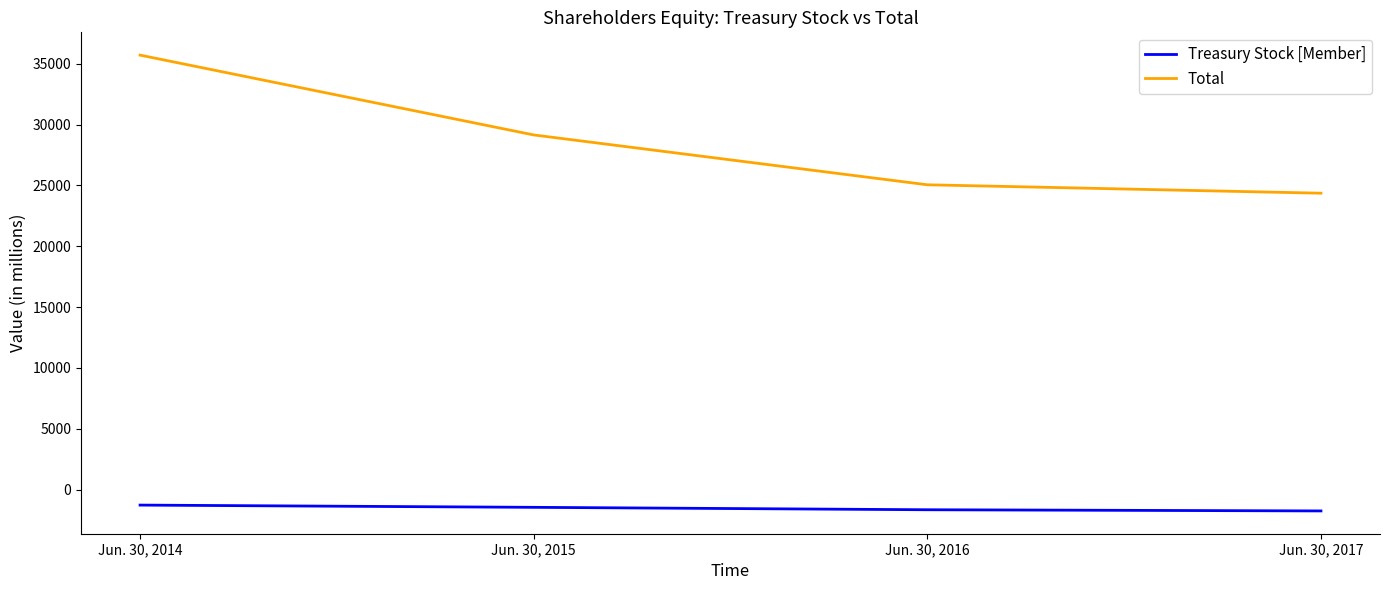

Does the chart have visible grid lines?

No